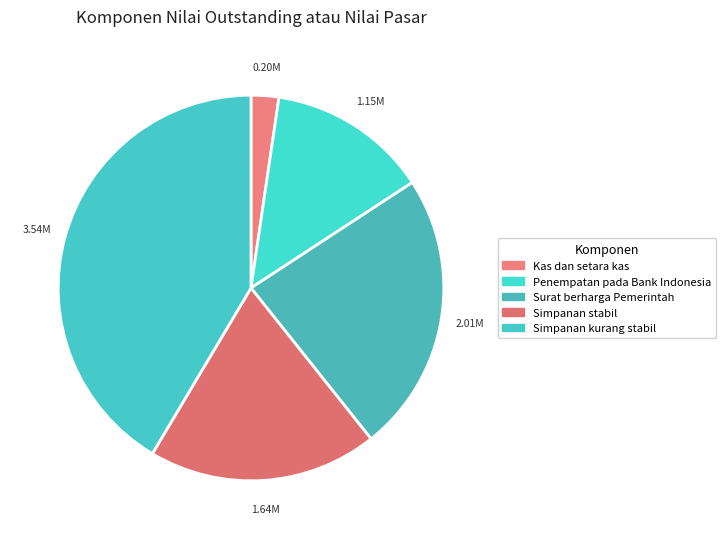

Is it true that Kas dan setara kas is 2% of the pie?

True